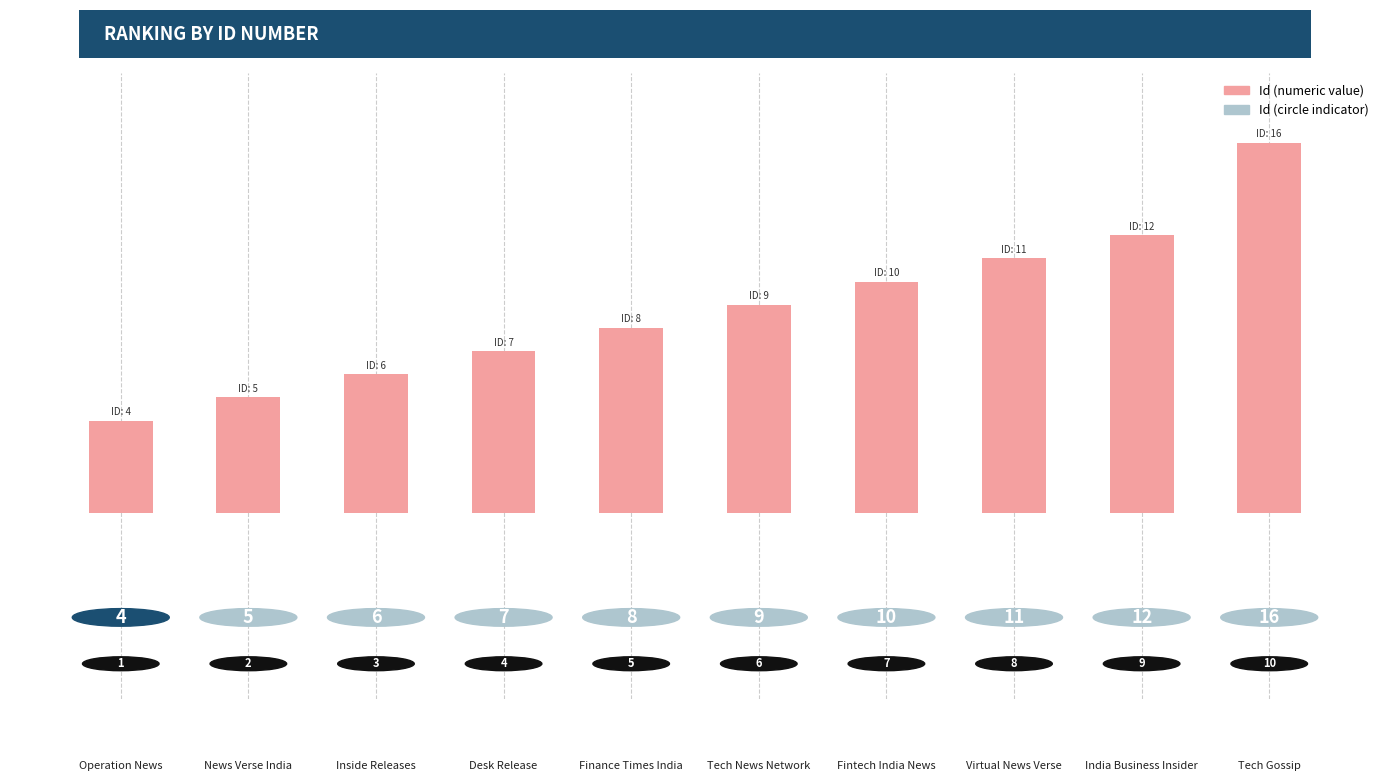

How many distinct data groups are displayed?

1